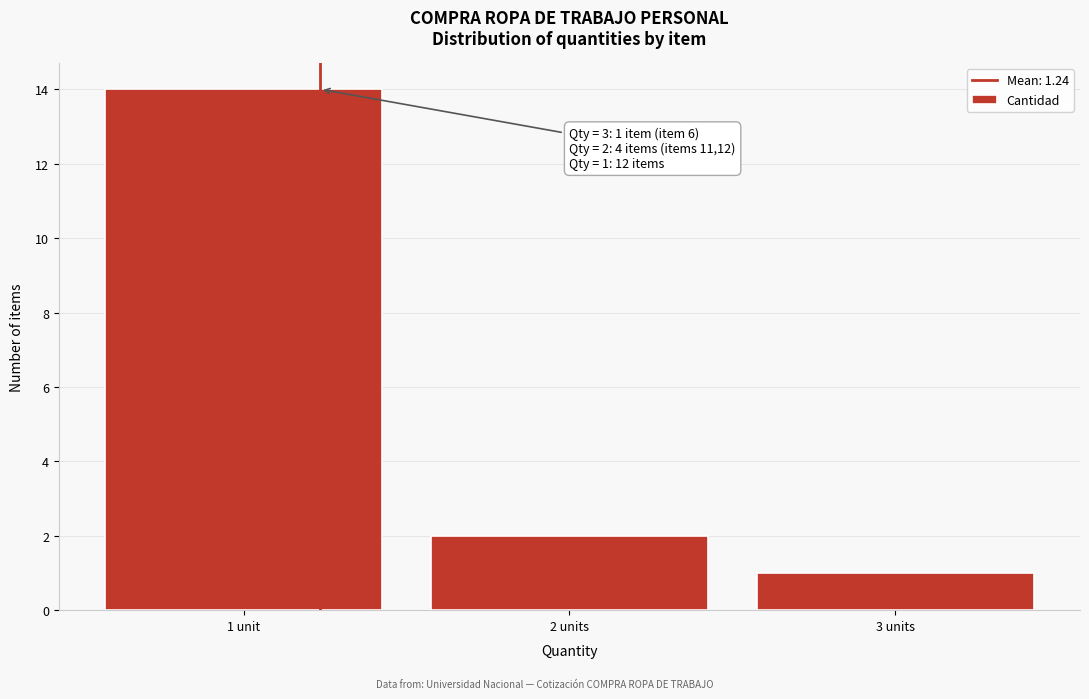

Reading left to right, what are all the values shown in this chart?

14	2	1